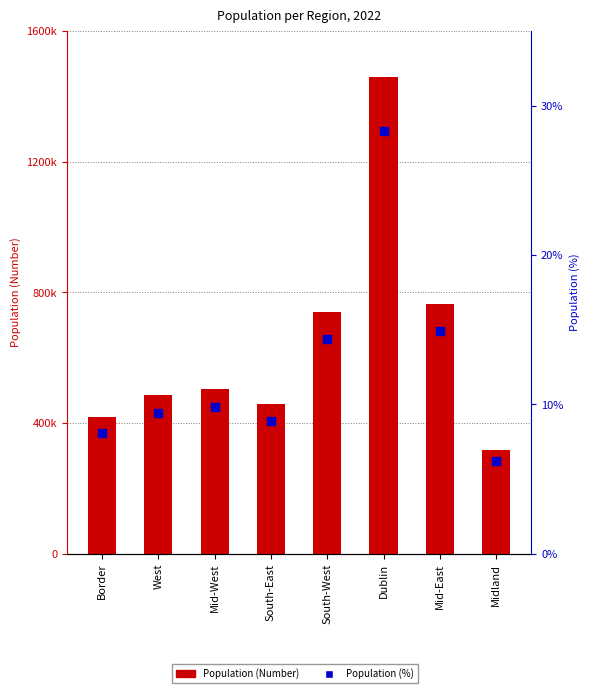

Which series reaches the minimum Y coordinate?

Population (%)